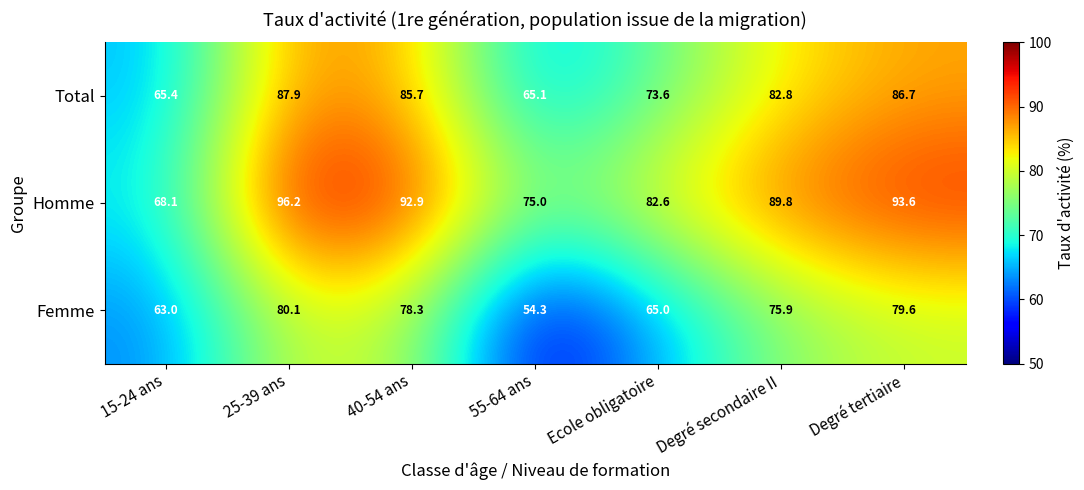

The value of Total at Ecole obligatoire is 124.6. True or false?

False